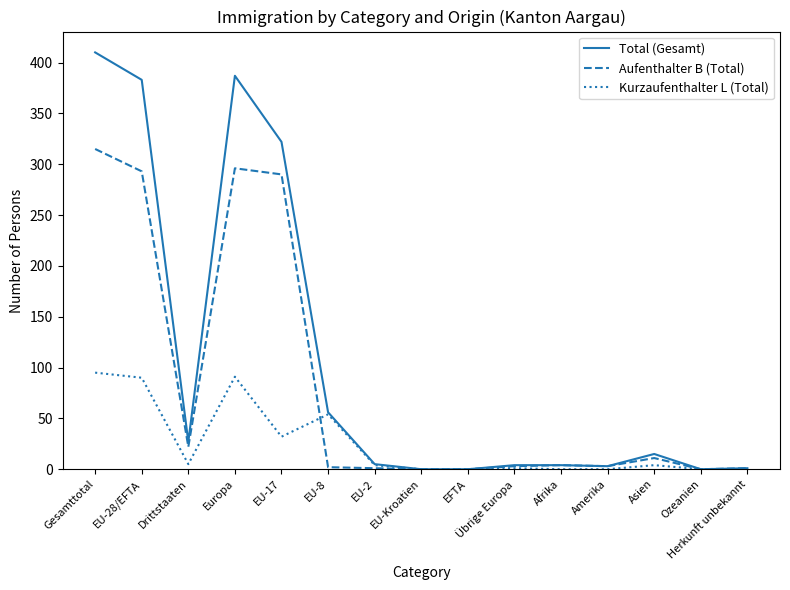

What is the difference between the Aufenthalter B (Total) values at Afrika and EU-2?

3